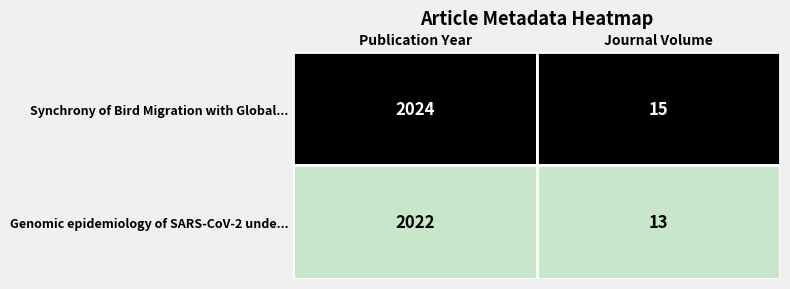

Where is Genomic epidemiology of SARS-CoV-2 unde... nearest to the value 1017?

Journal Volume